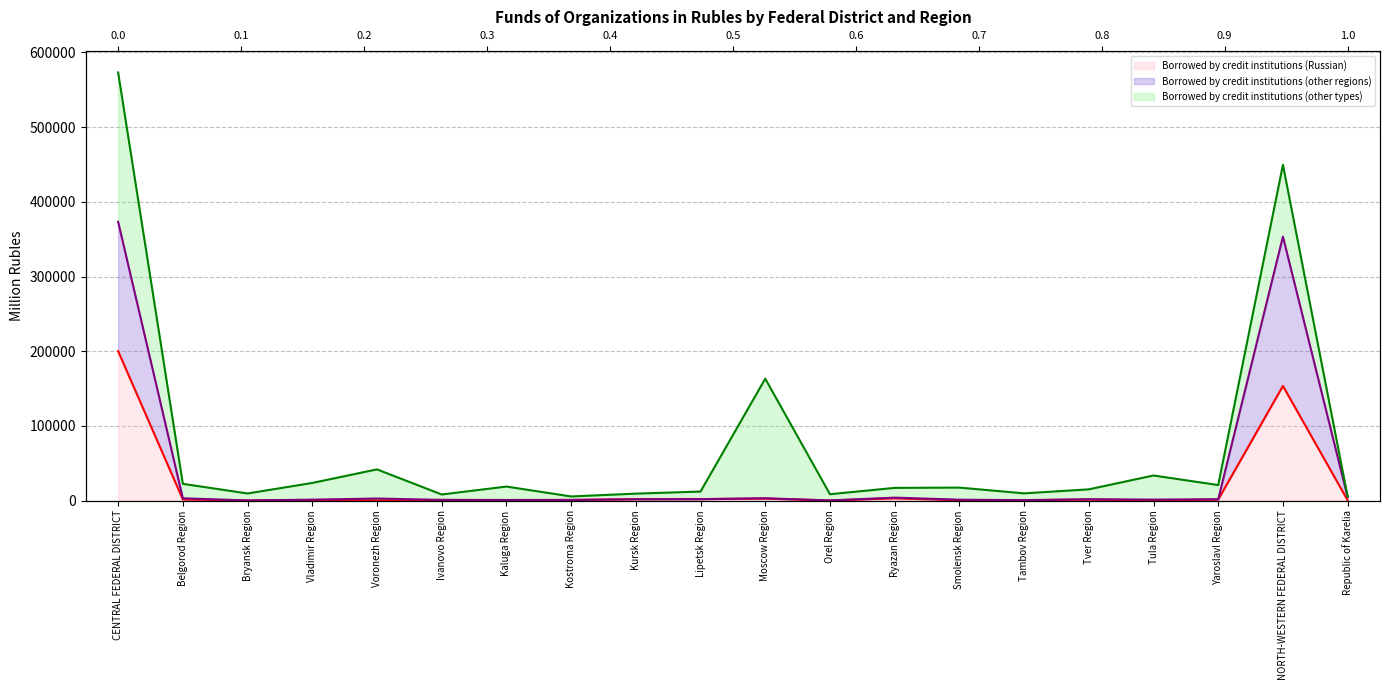

What is the total value across all series at Belgorod Region?

26794